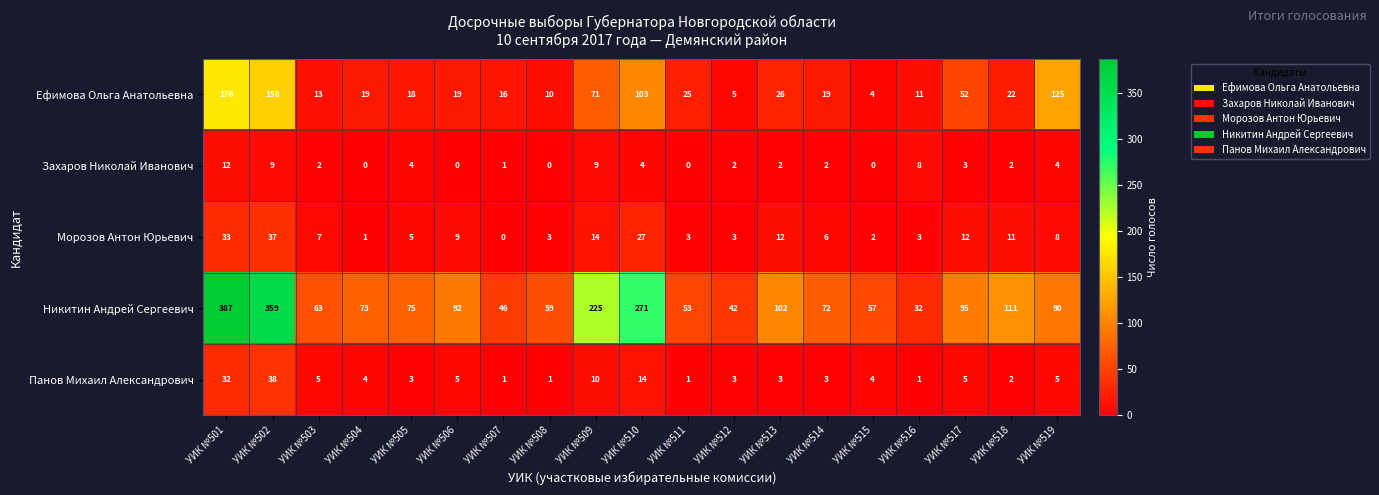

At which label is Панов Михаил Александрович closest to 19?

УИК №510